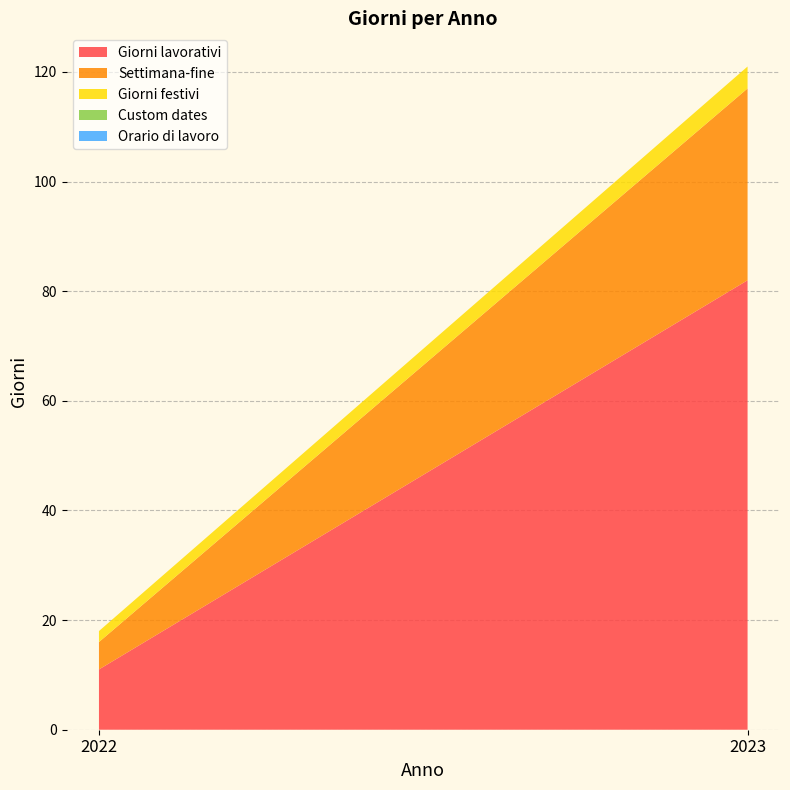

Reading left to right, list all the values displayed in this chart.

Giorni lavorativi: 2022=11	2023=82
Settimana-fine: 2022=5	2023=35
Giorni festivi: 2022=2	2023=4
Custom dates: 2022=0	2023=0
Orario di lavoro: 2022=0	2023=0